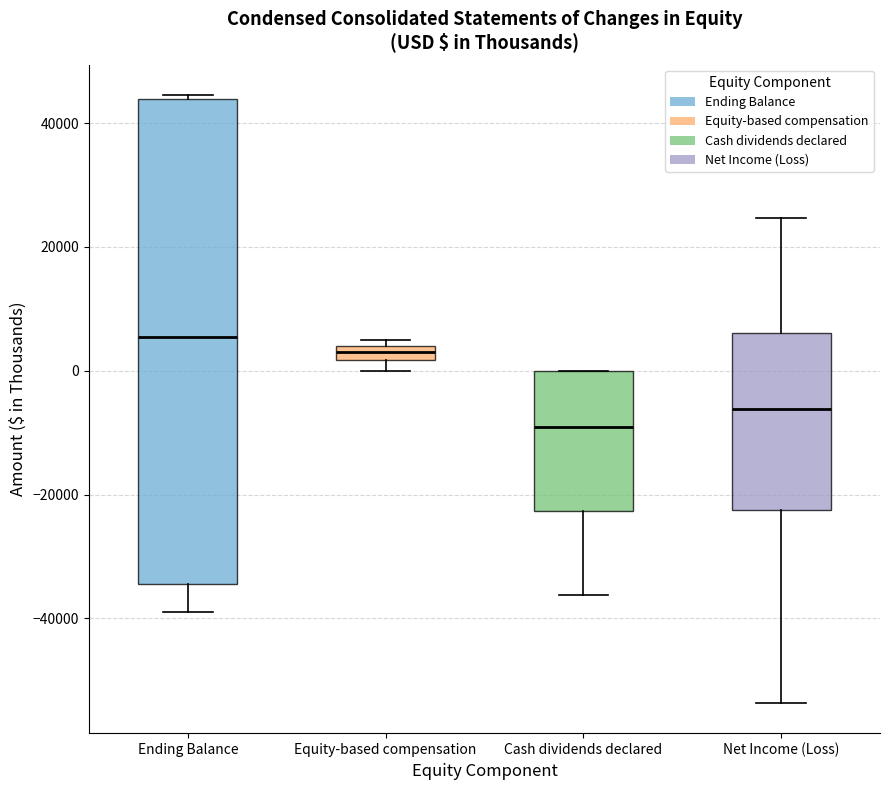

Where is the upper edge of the box for Equity-based compensation on the y-axis? The values are not printed on the chart, so give them approximately, as read against the axis.

4000